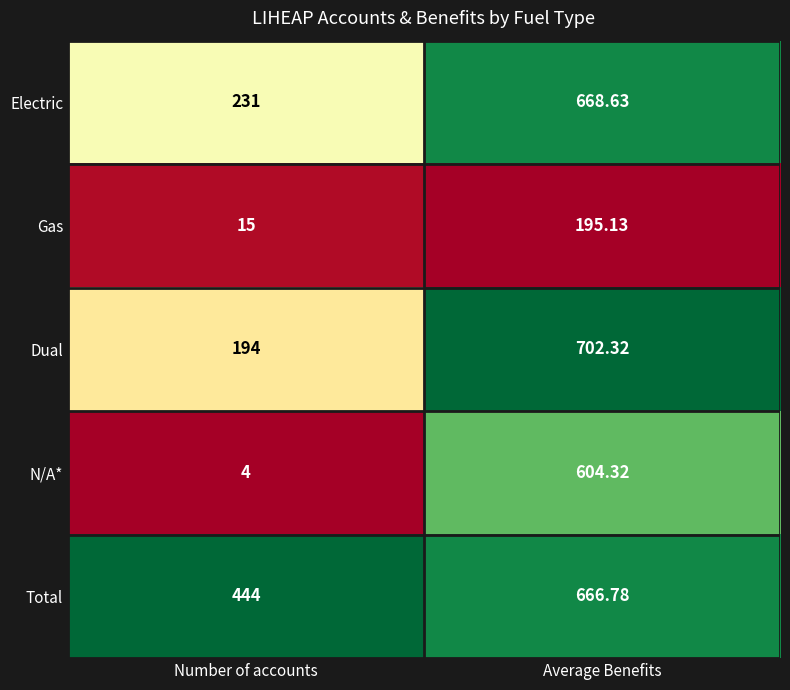

Which series has the largest range (max minus min)?

N/A*